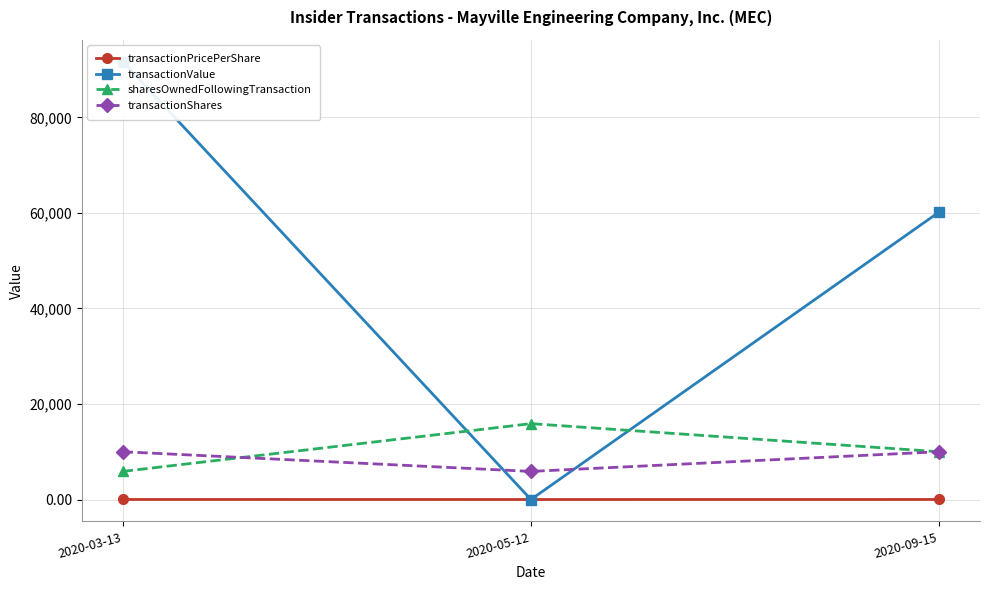

What is the total value across all series at 2020-09-15?

80204.0